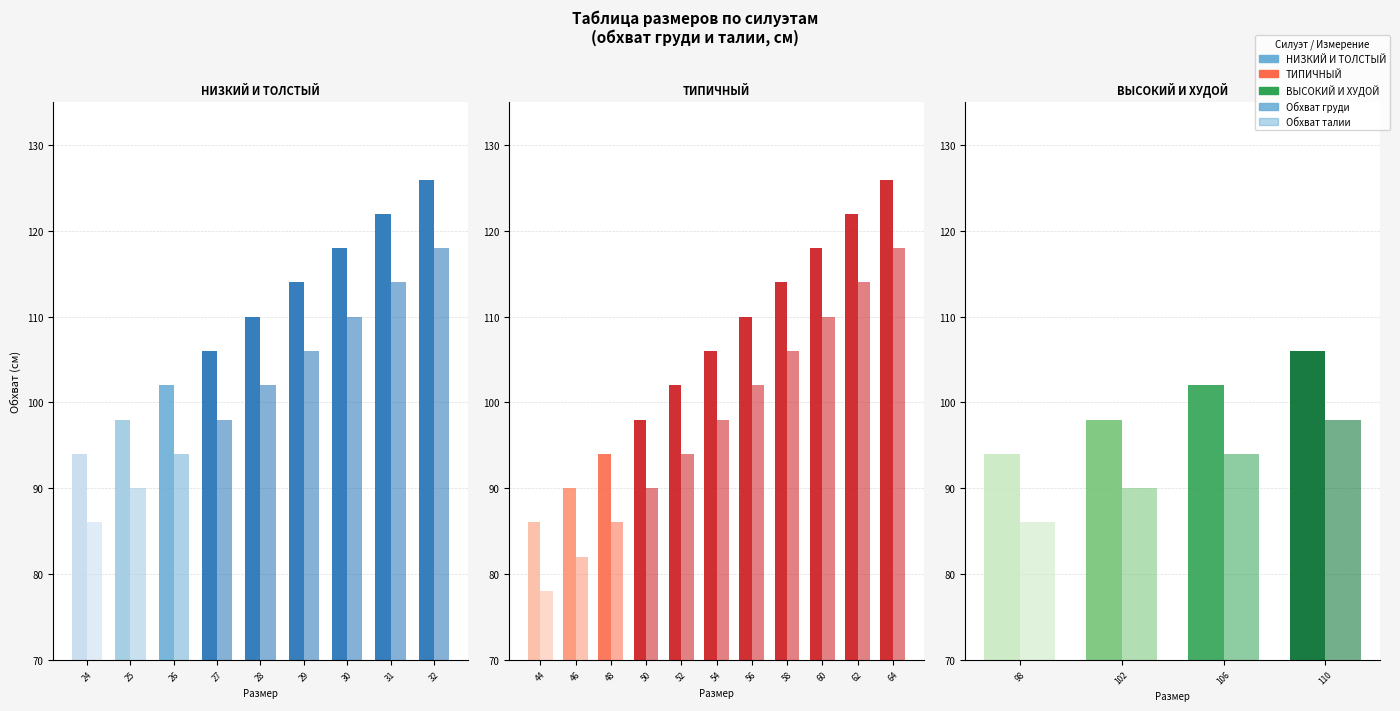

What is the value of the Обхват груди bar at the 4th from the left?

106